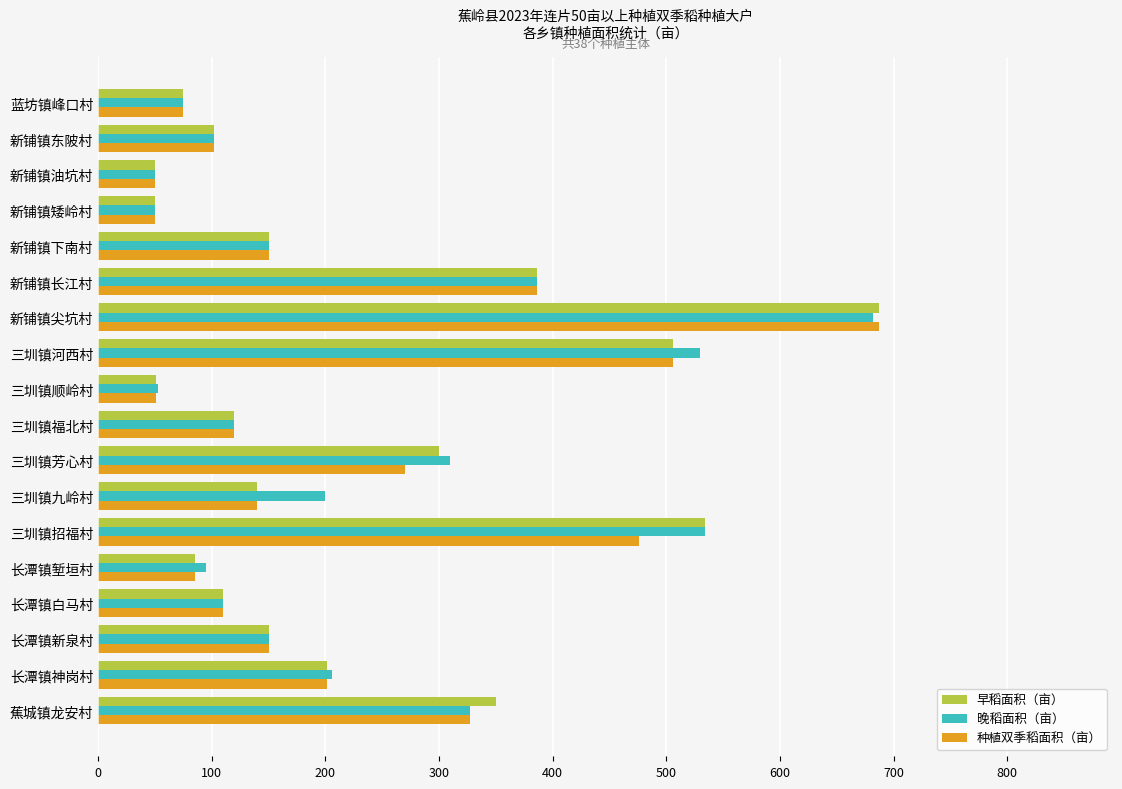

Between 长潭镇神岗村 and 长潭镇白马村, which series saw the biggest shift?

晚稻面积（亩）